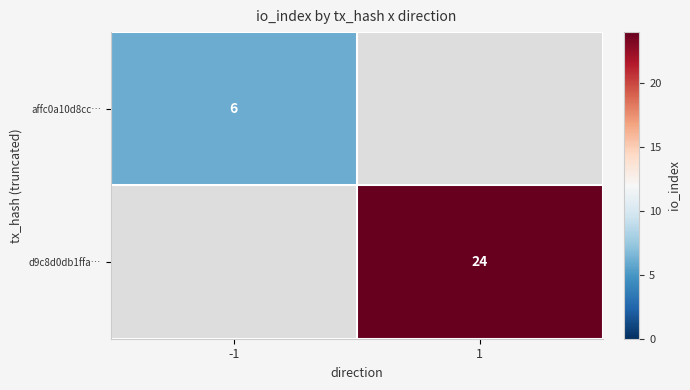

What is the smallest value displayed?

6.0